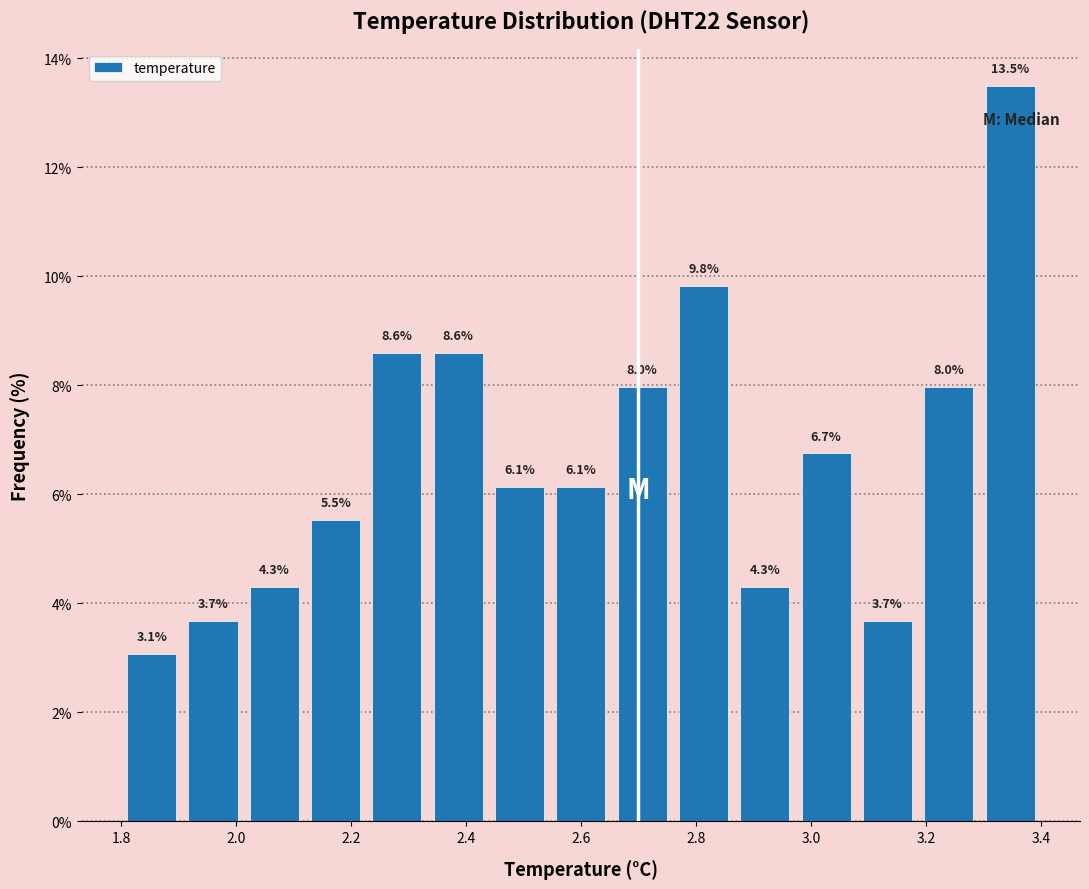

How tall is the bar that spans 1.90 to 2.02 on the x-axis? The bar edges are not printed on the chart, so give them approximately, as read against the axis.

3.7